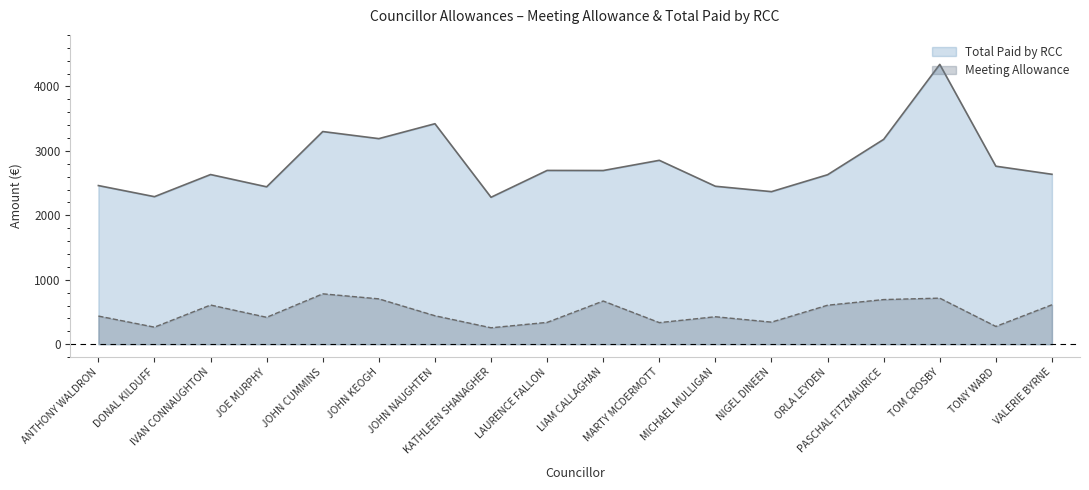

Read the Total Paid by RCC value at NIGEL DINEEN.

2367.3